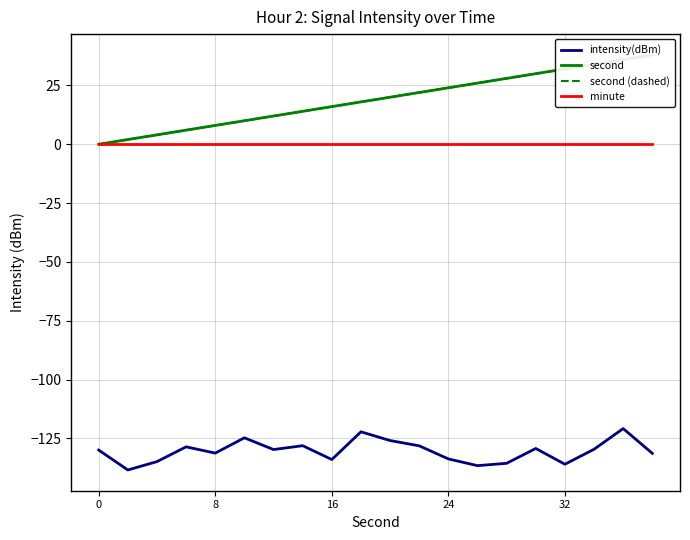

True or false: intensity(dBm) and minute intersect in this chart.

False